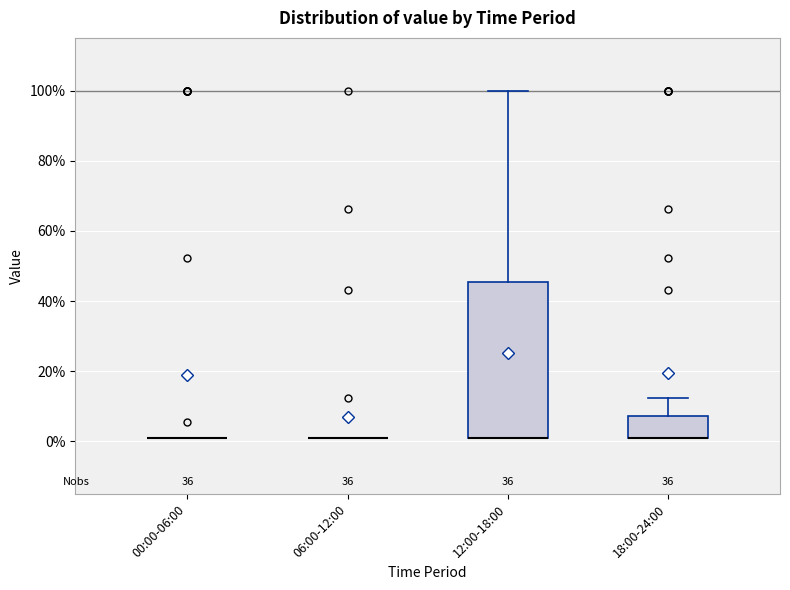

Reading left to right, read every box against the y-axis: the position of its median line, the range the box covers, and the ends of its whiskers. The values are not printed on the chart, so give them approximately, as read against the axis.

00:00-06:00: box collapsed to a line at 2, whiskers 2 to 2
06:00-12:00: box collapsed to a line at 2, whiskers 2 to 2
12:00-18:00: median 2 (drawn on the box's lower edge), box 2 to 46, whiskers 2 to 100
18:00-24:00: median 2 (drawn on the box's lower edge), box 2 to 8, whiskers 2 to 12